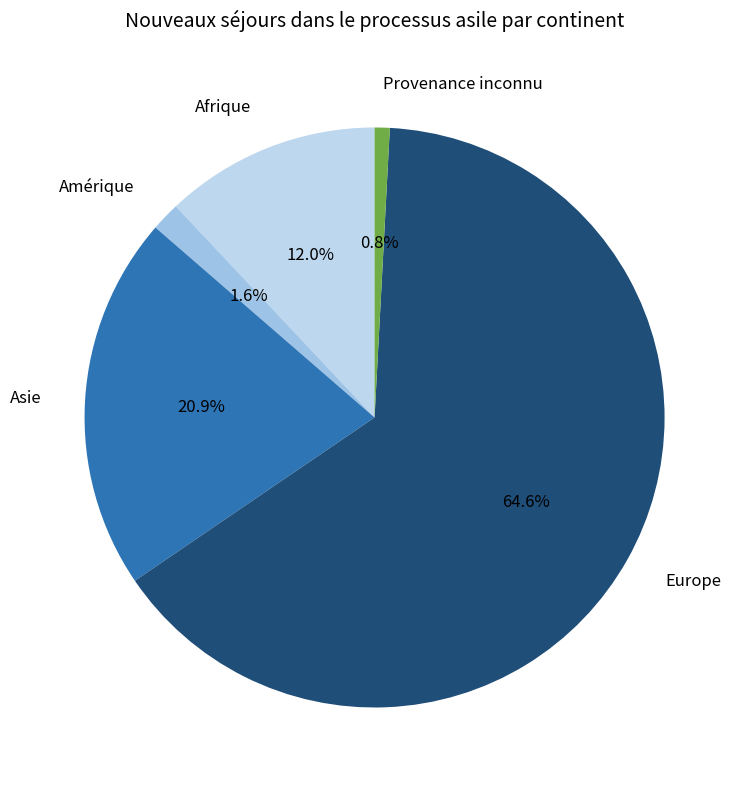

To the nearest percent, what is the difference between the largest and smallest slice percentages?

64%